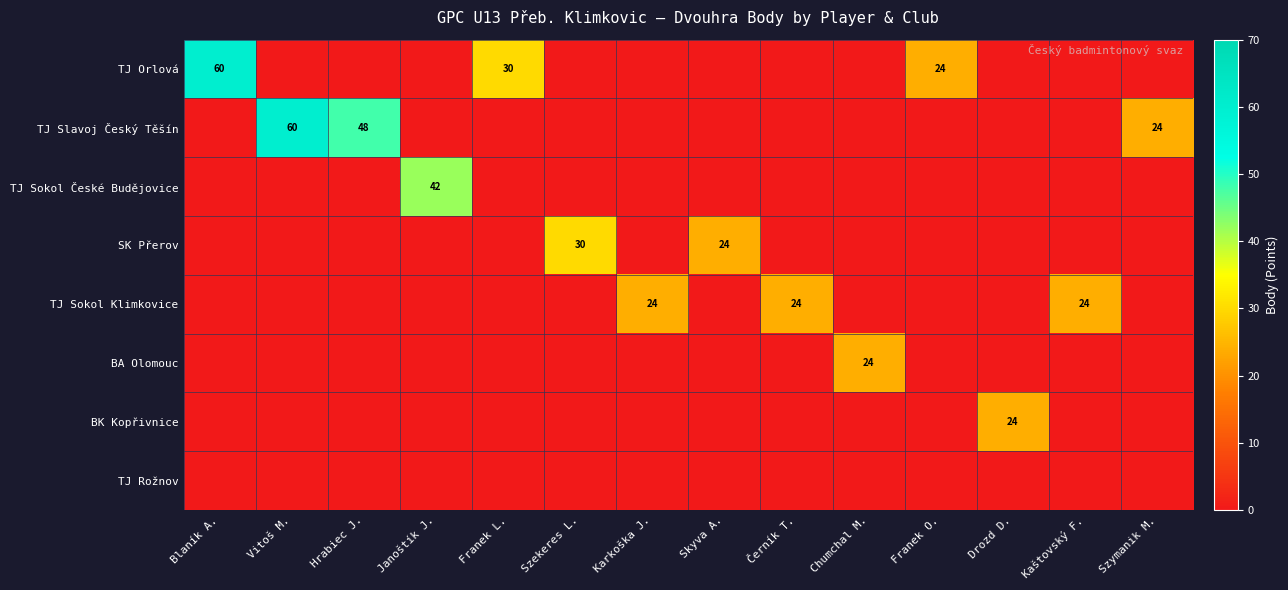

Rank the series by their maximum value, from lowest to highest.

TJ Rožnov, TJ Sokol Klimkovice, BA Olomouc, BK Kopřivnice, SK Přerov, TJ Sokol České Budějovice, TJ Orlová, TJ Slavoj Český Těšín